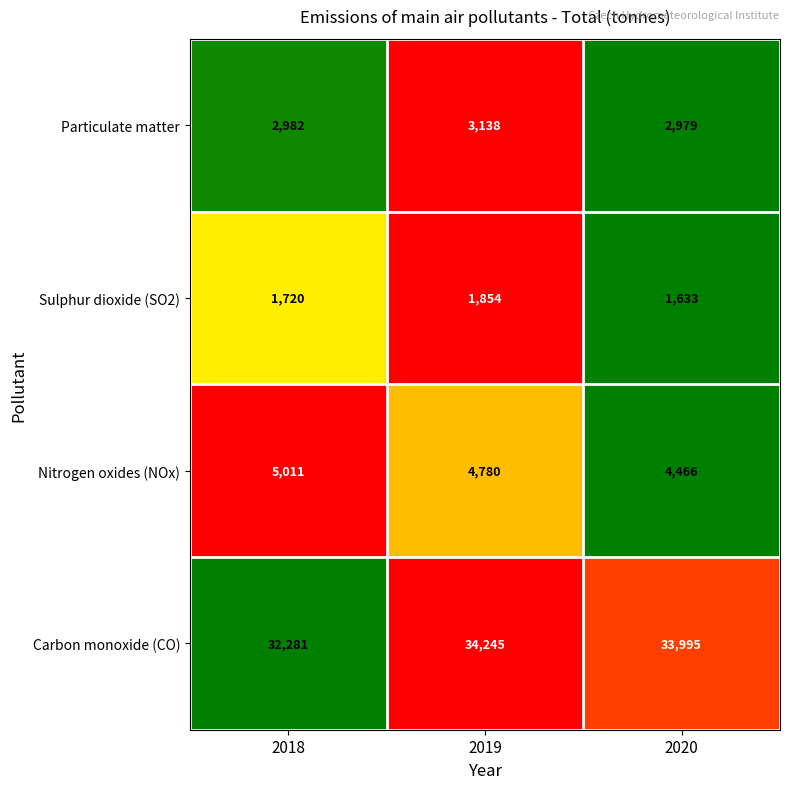

Reading left to right, what are all the values shown in this chart?

Particulate matter: 2982	3138	2979
Sulphur dioxide (SO2): 1720	1854	1633
Nitrogen oxides (NOx): 5011	4780	4466
Carbon monoxide (CO): 32281	34245	33995